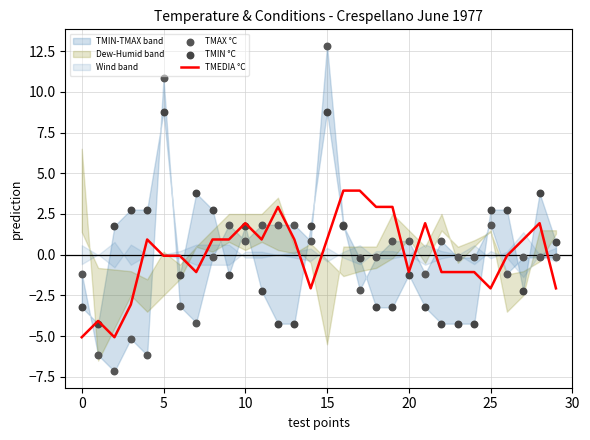

Which series has the largest total across all categories?

TMAX °C